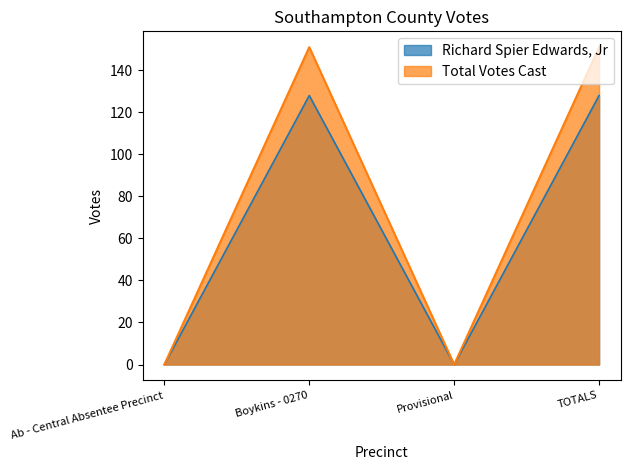

Reading left to right, transcribe all the data shown in this chart.

Richard Spier Edwards, Jr: 0	128	0	128
All Others: 0	151	0	151